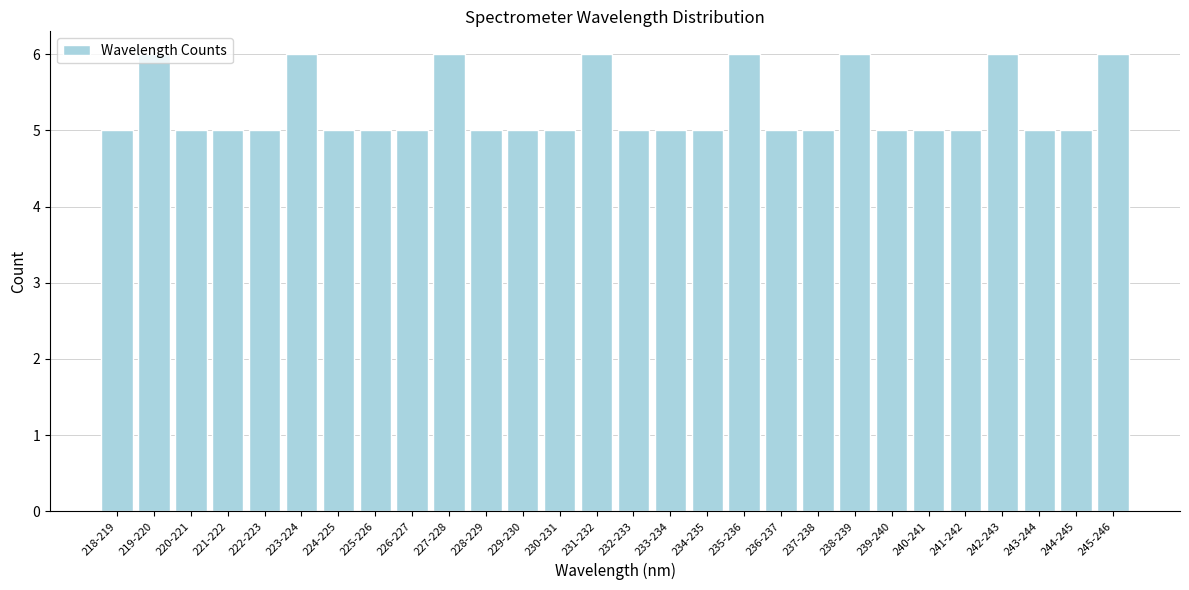

Is it true that the value at 238-239 is 6?

True